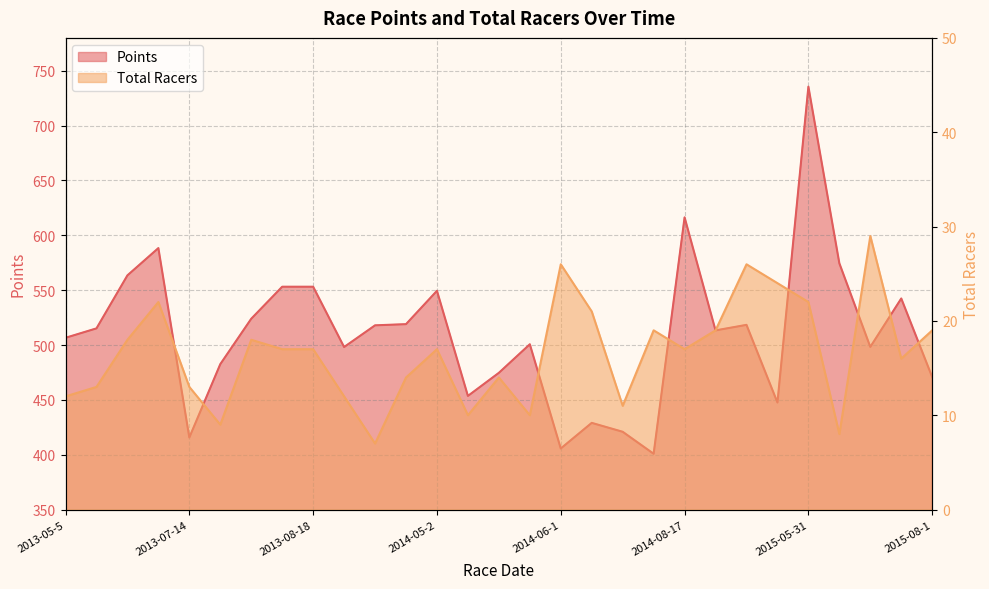

Which series has the largest total across all categories?

Points